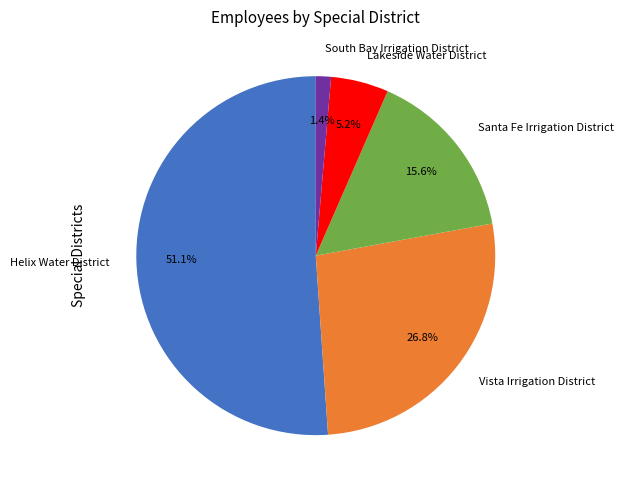

What is the smallest slice in the pie chart?

South Bay Irrigation District